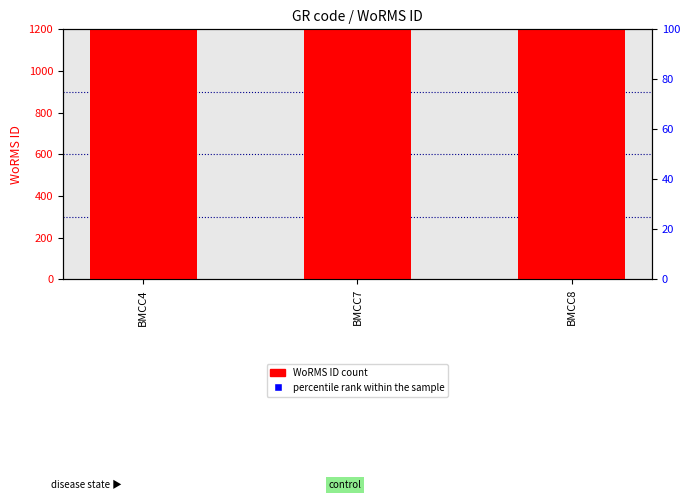

What are all the series names shown in the legend?

WoRMS ID, percentile rank within the sample